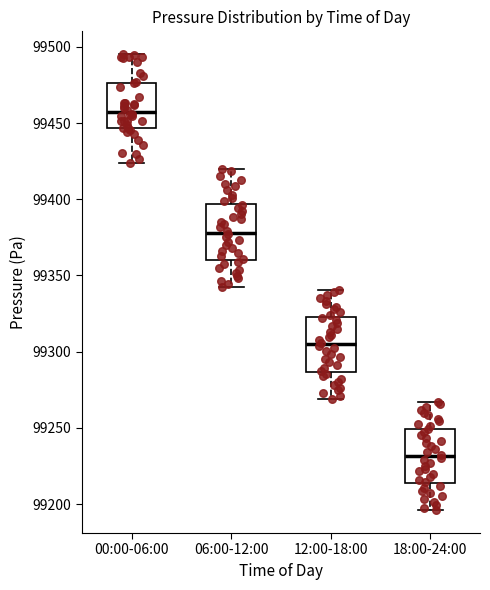

Which box has the lowest median line?

18:00-24:00